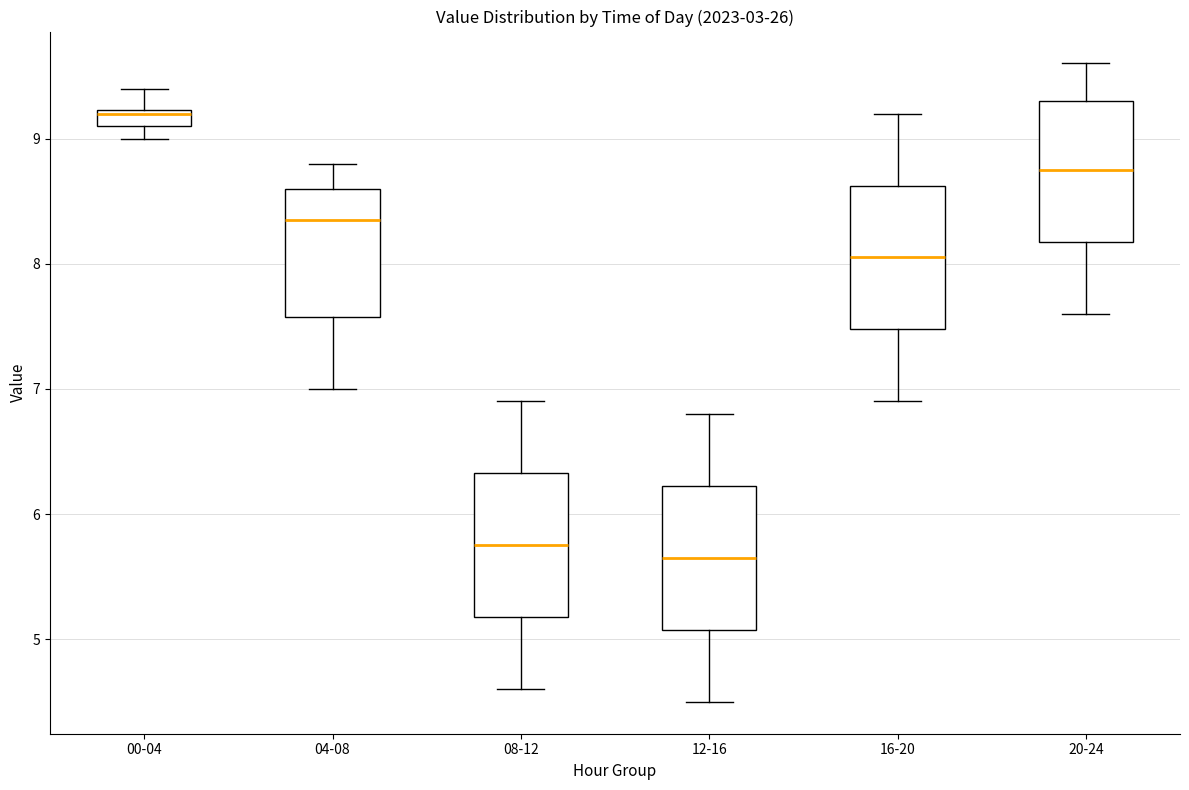

Where does the upper whisker of the box for 16-20 end on the y-axis? The values are not printed on the chart, so give them approximately, as read against the axis.

9.2